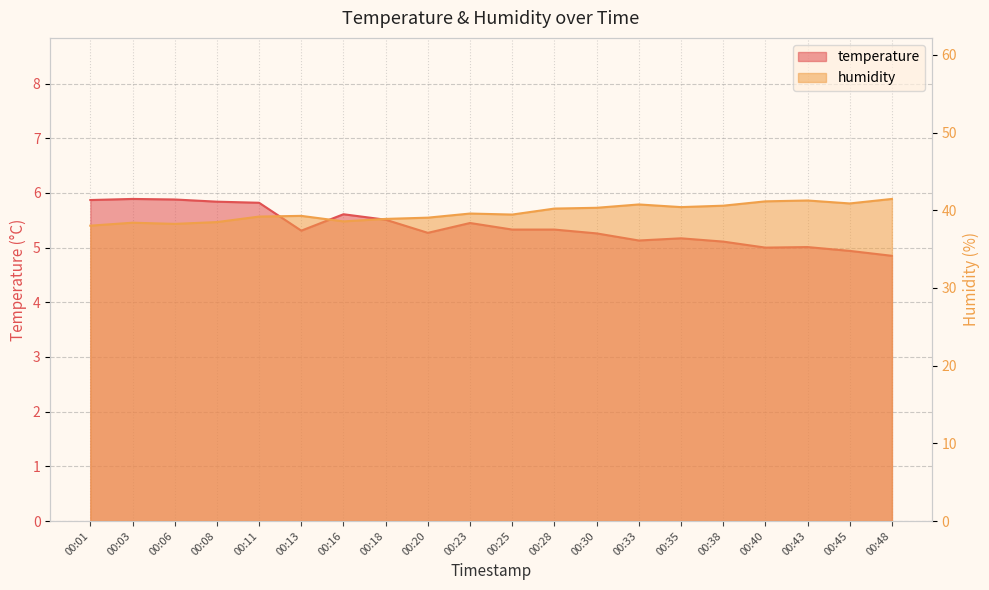

What is the value of the humidity point at the 7th from the left?

38.6